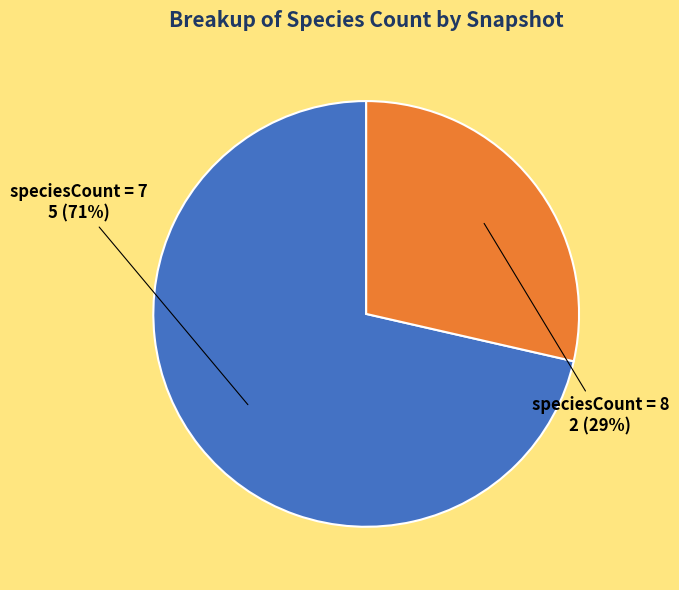

What is the largest slice in the pie chart?

speciesCount = 7